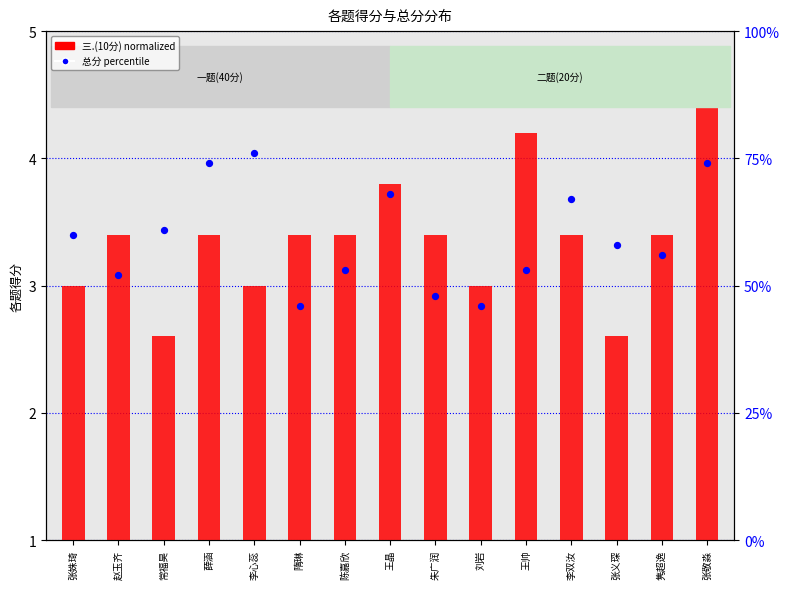

At which category is the sum across all series the highest?

李心蕊